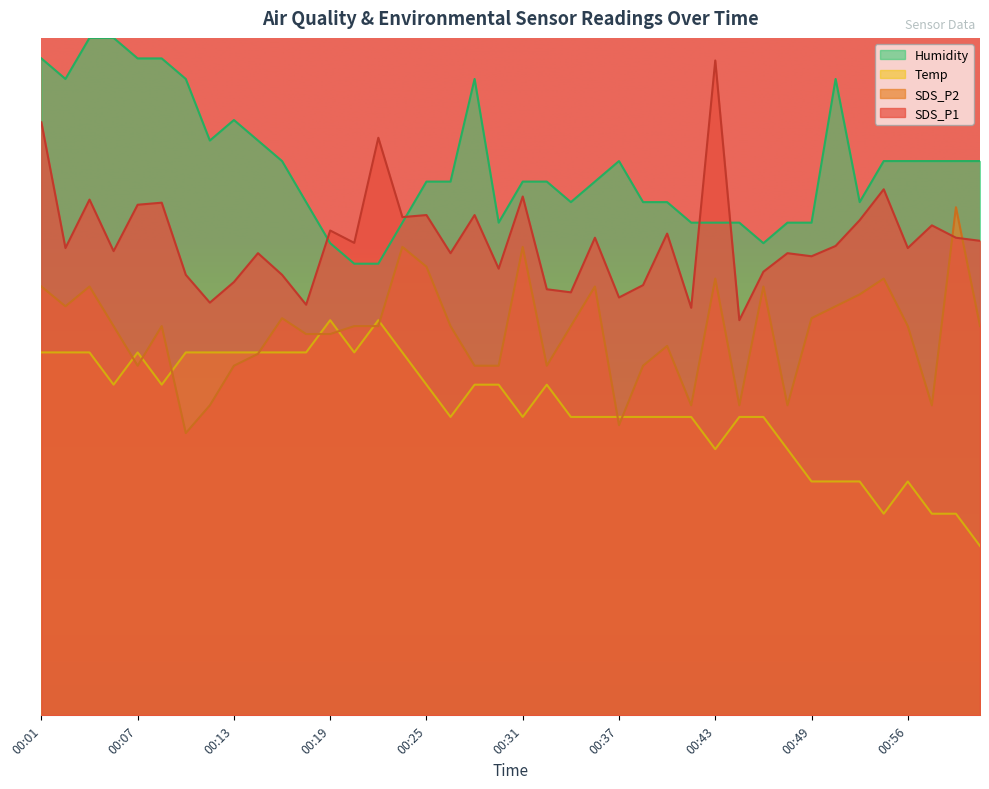

What is the value of the SDS_P2 point at the 10th from the left?

32.0